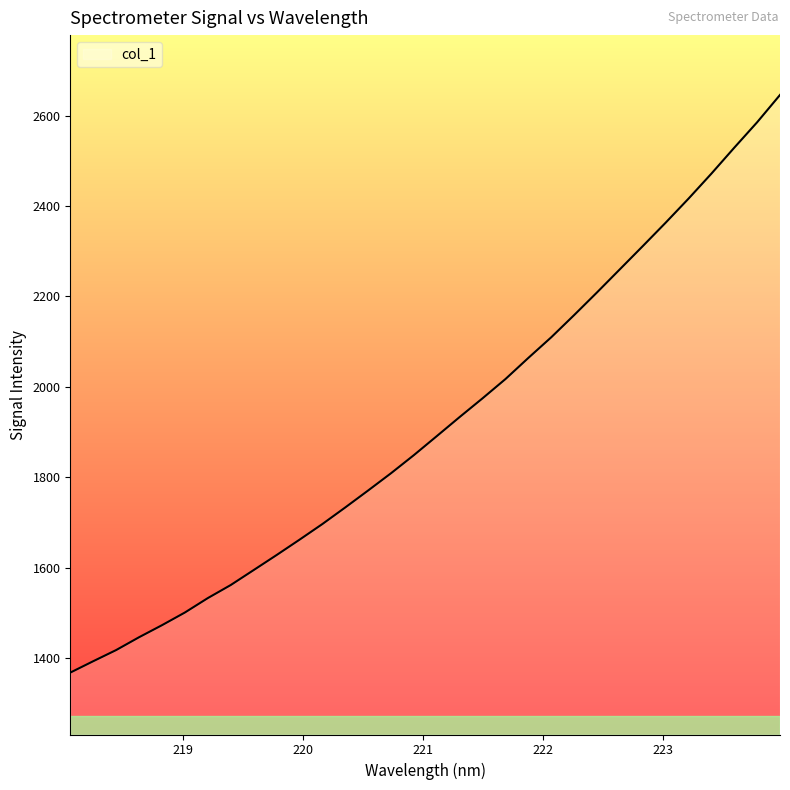

What is the smallest value displayed?

1368.3